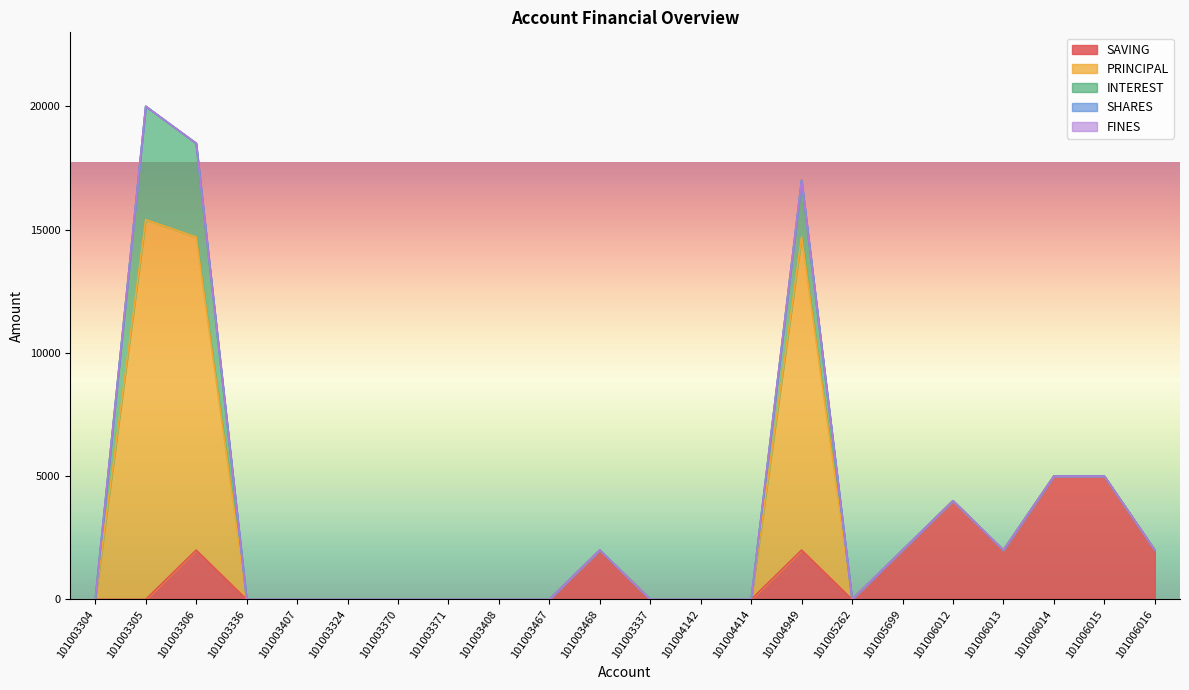

What is the label of the 11th point from the right?

101003337